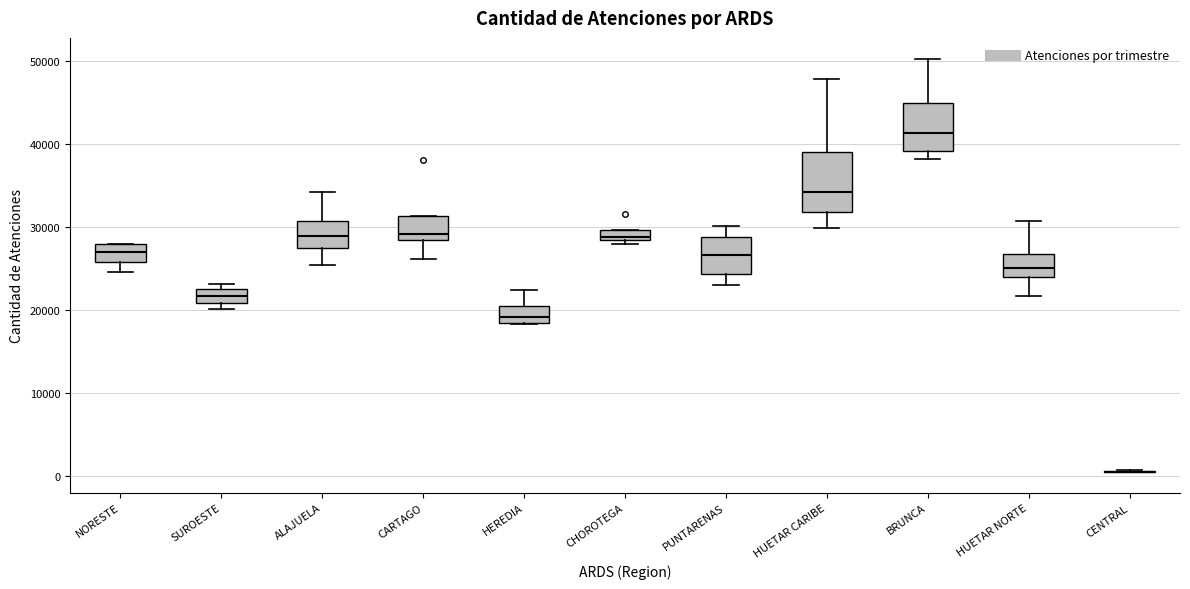

Where is the upper edge of the box for ALAJUELA on the y-axis? The values are not printed on the chart, so give them approximately, as read against the axis.

31000